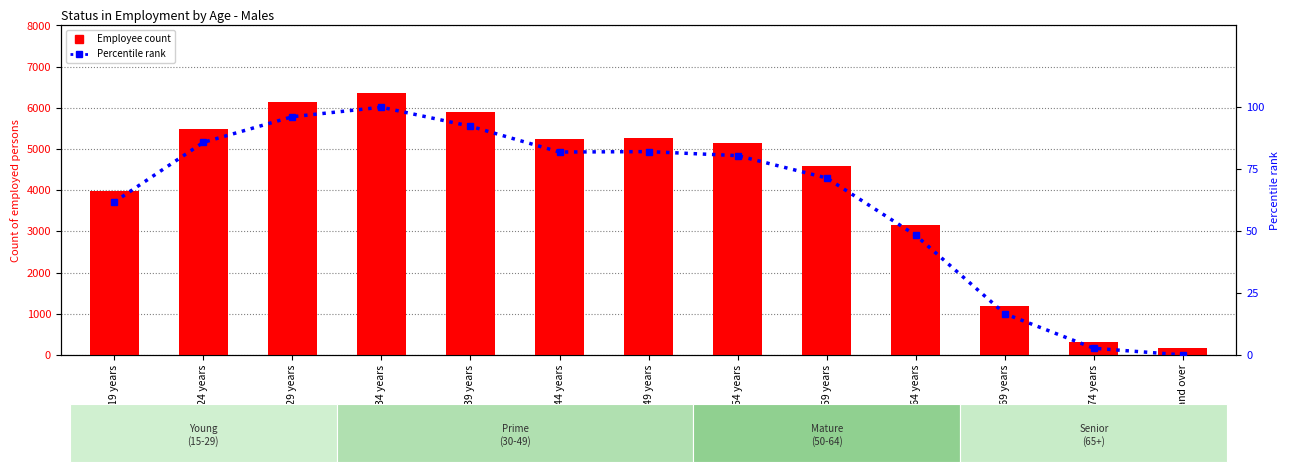

Which series has the largest range (max minus min)?

Employee count